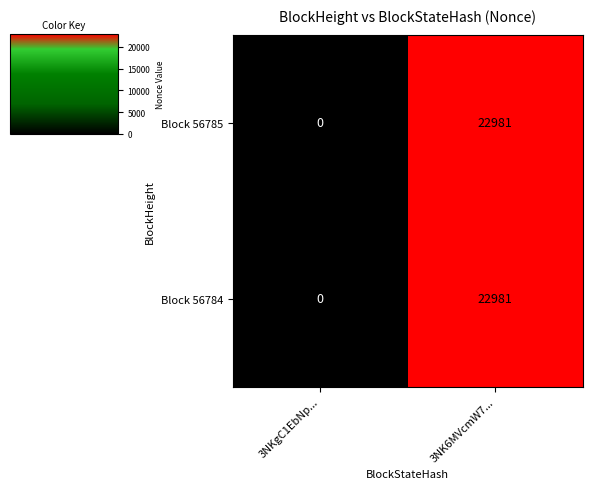

How many distinct data groups are displayed?

2